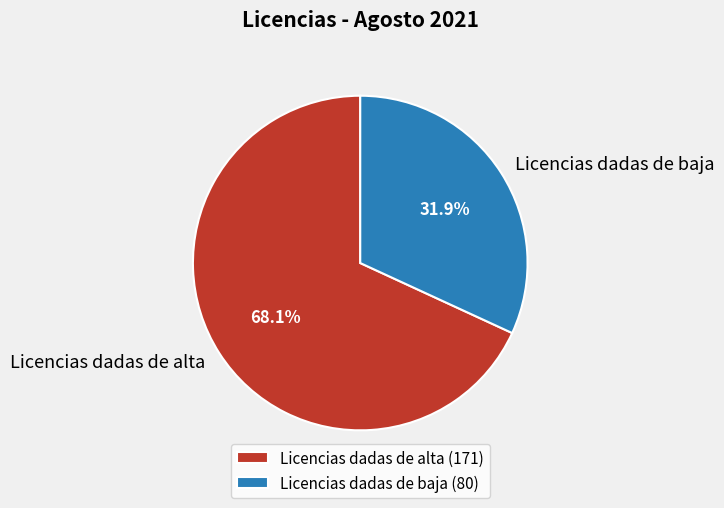

True or false: Licencias dadas de baja accounts for 32% of the total.

True